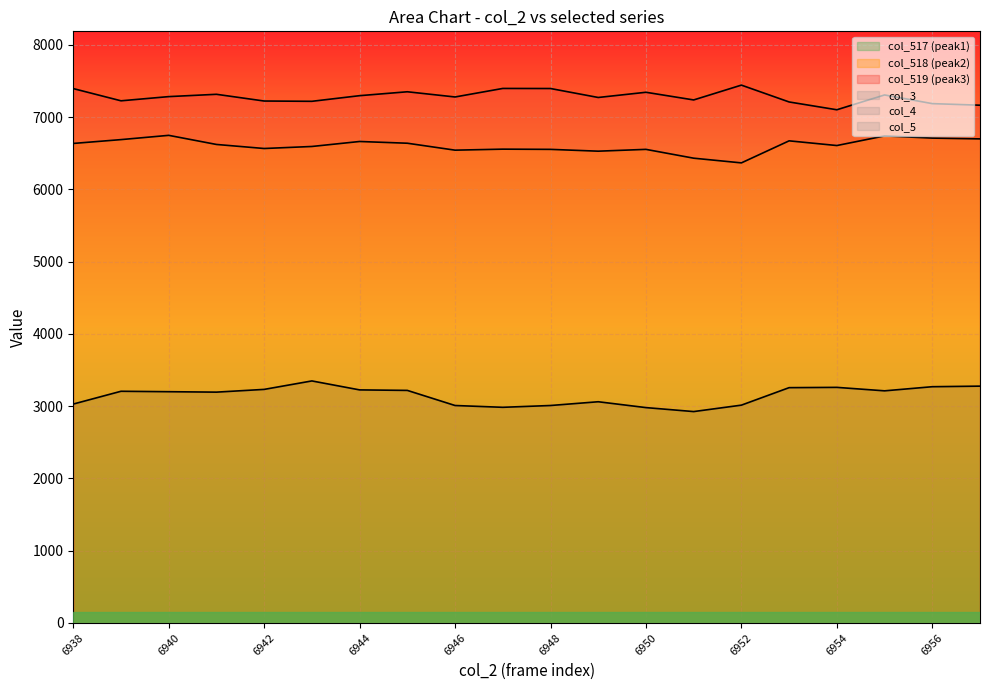

Which has a higher value, 6952 or 6950?

6952